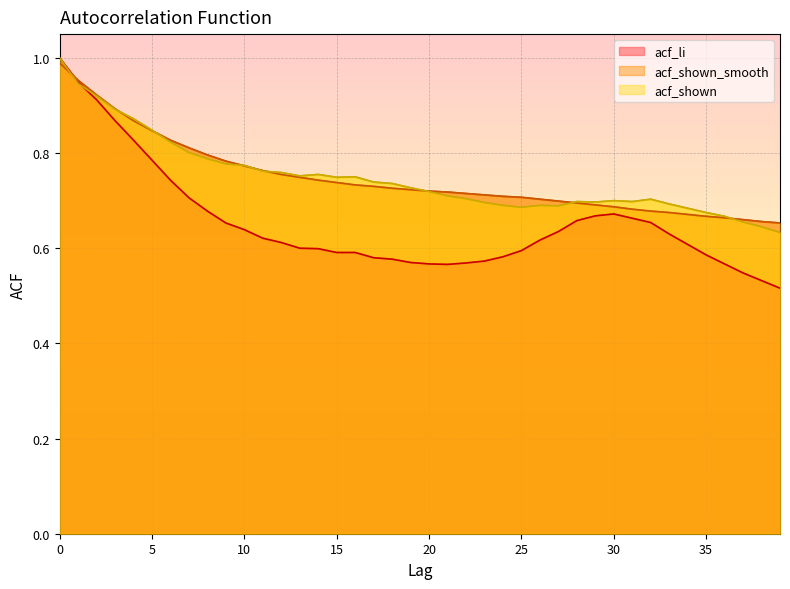

Is the value of acf_shown_smooth at 38 greater than the value of acf_li at 13?

Yes